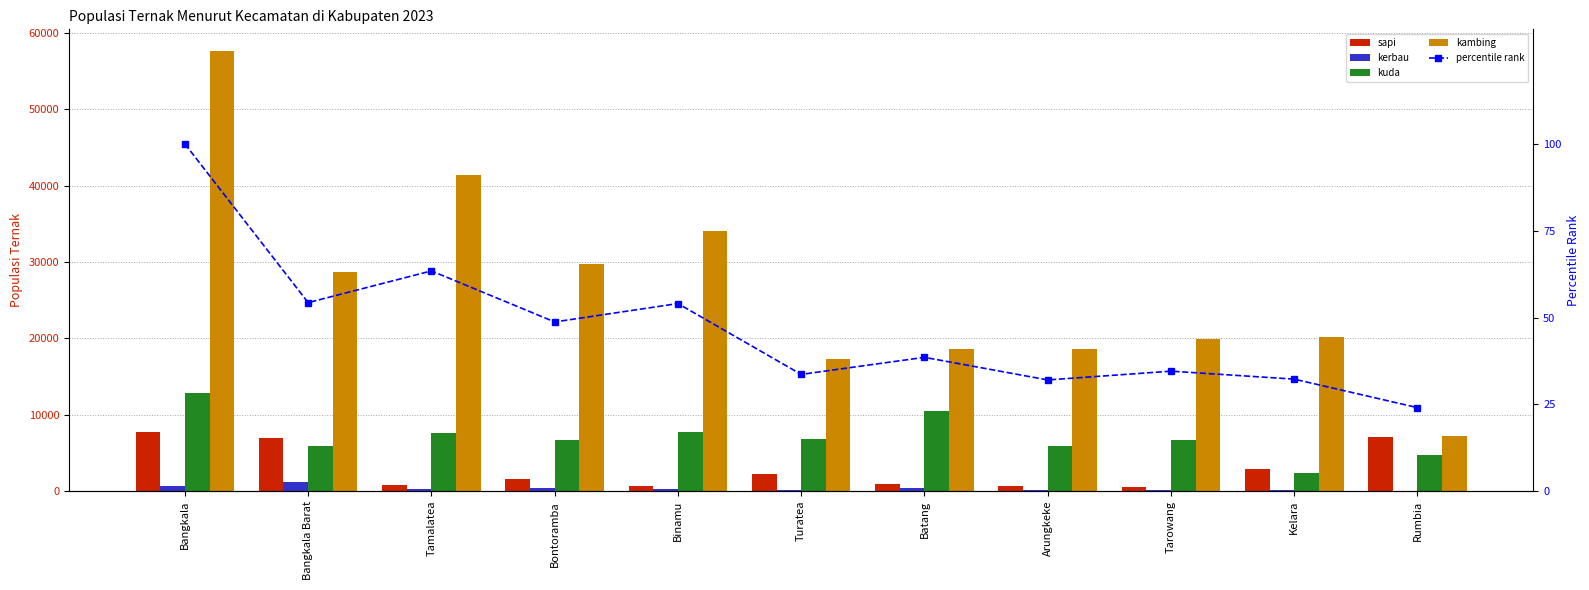

What is the difference between the maximum and minimum values in the jenisTernak_kuda series?

10523.0